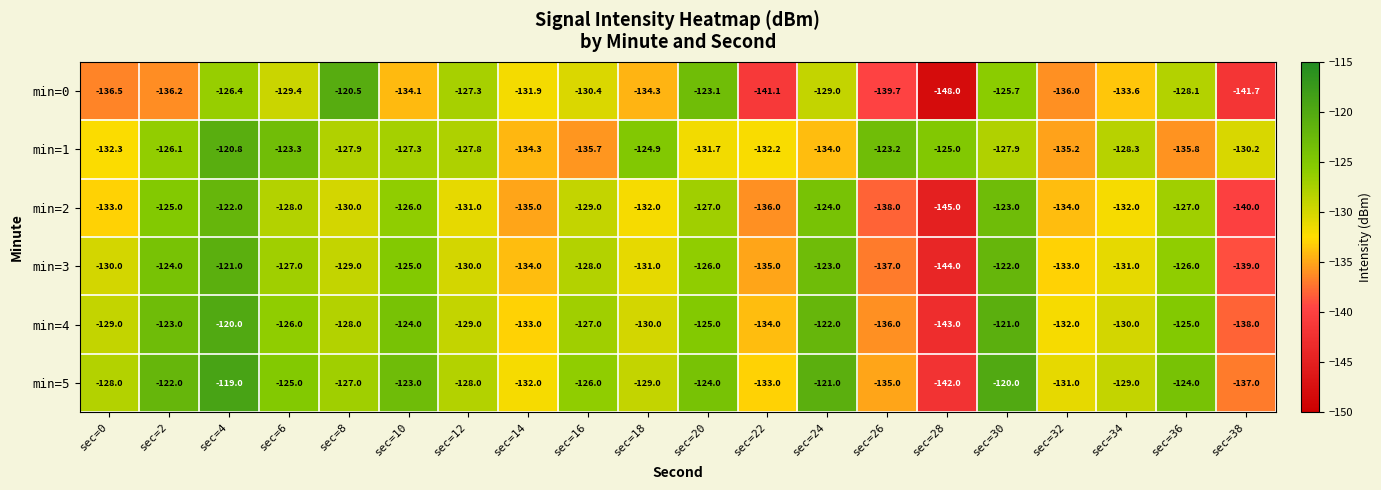

Which series has the largest total across all categories?

min=5